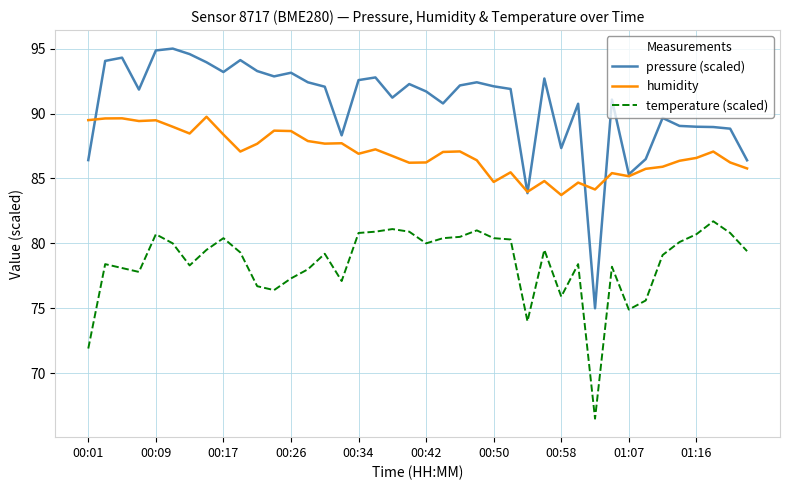

List the series in order of their overall mean, lowest first.

temperature (scaled), humidity, pressure (scaled)